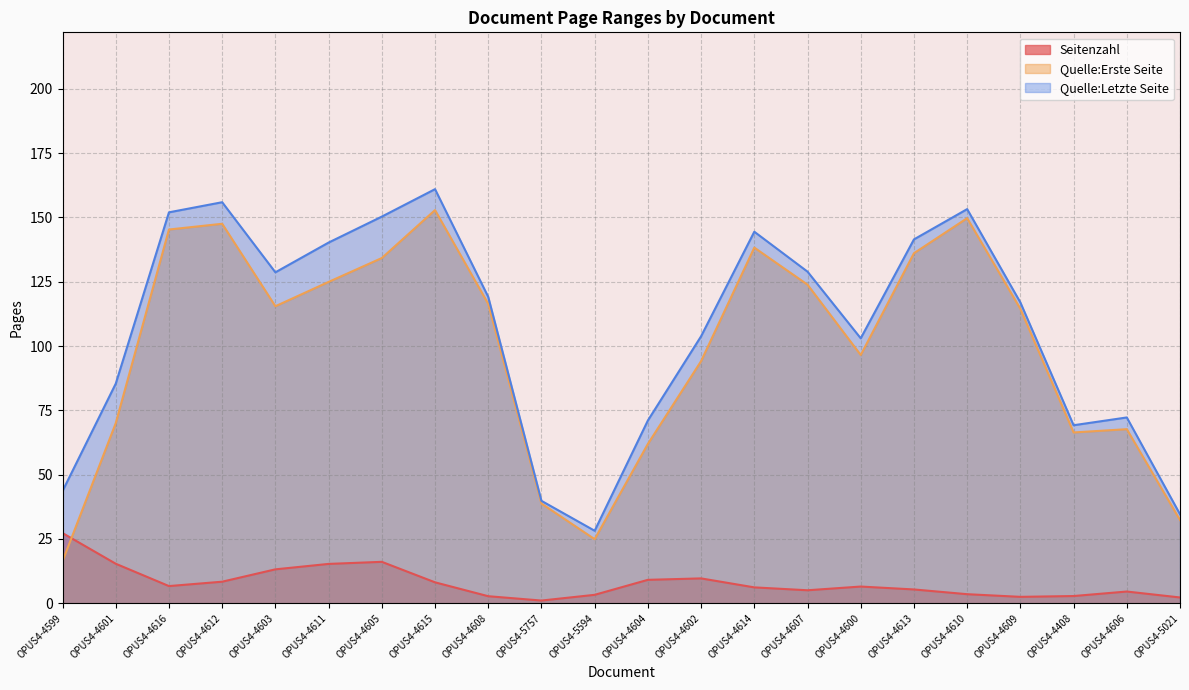

True or false: Seitenzahl has more than 2 interior local peaks.

True